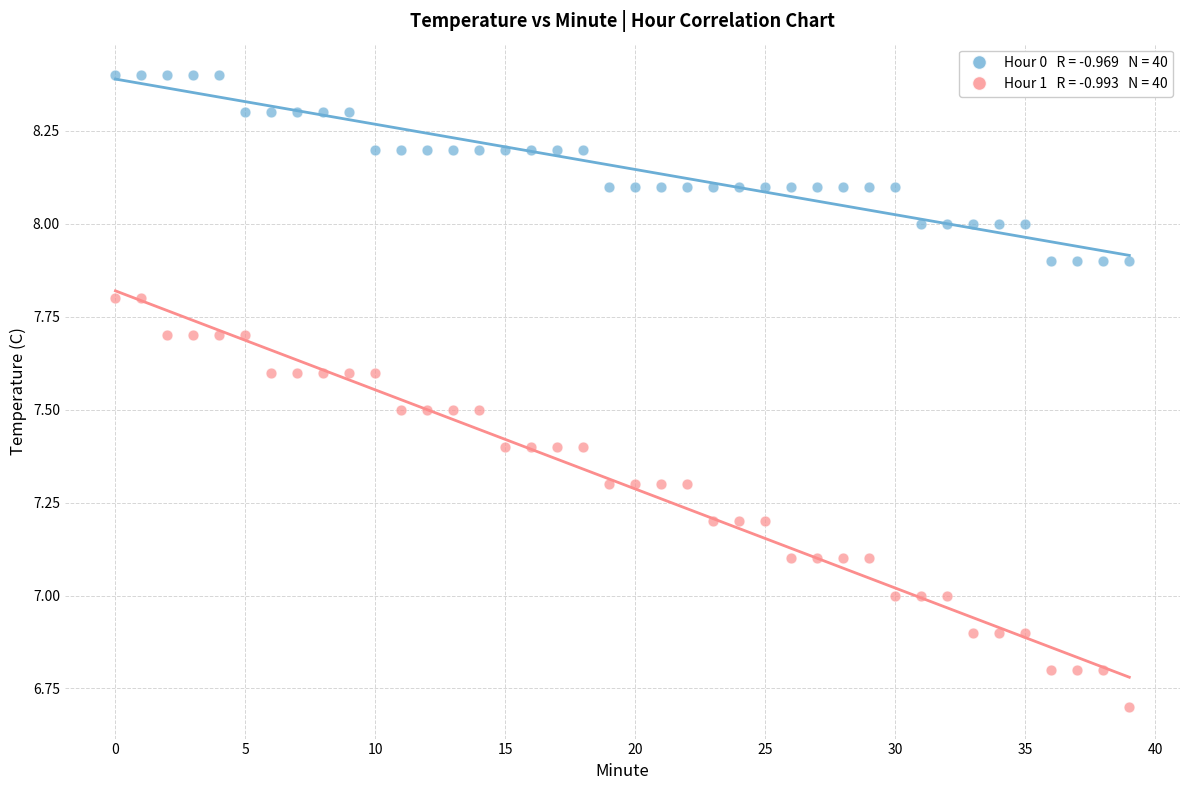

Across all data points, what is the range of Y values (max minus min)?

1.7